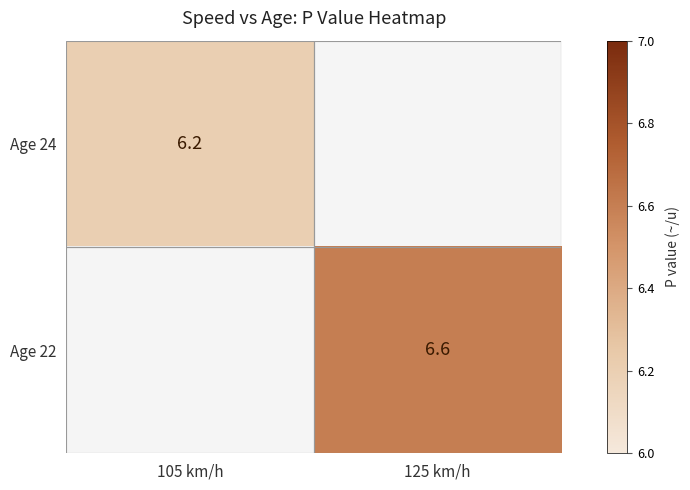

True or false: Age 22 has a value of 3.0 at 125 km/h.

False